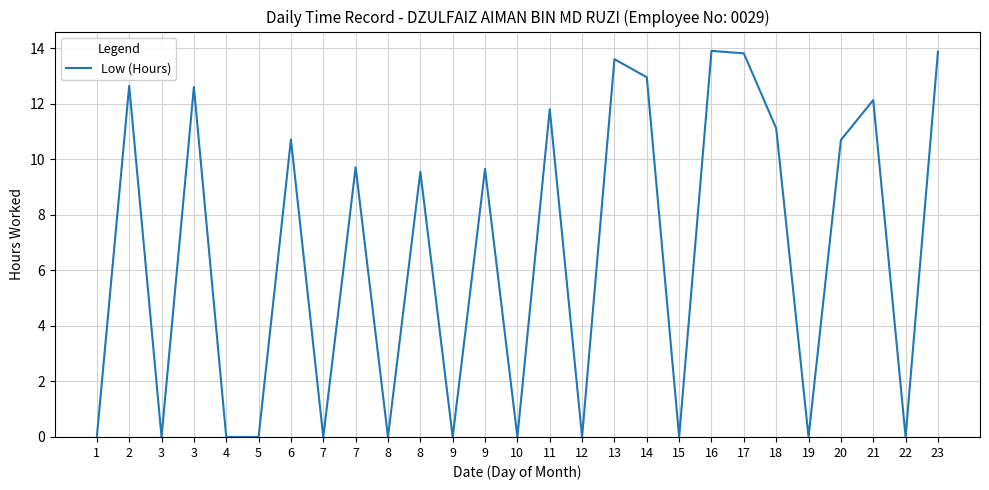

Does the chart have visible grid lines?

Yes